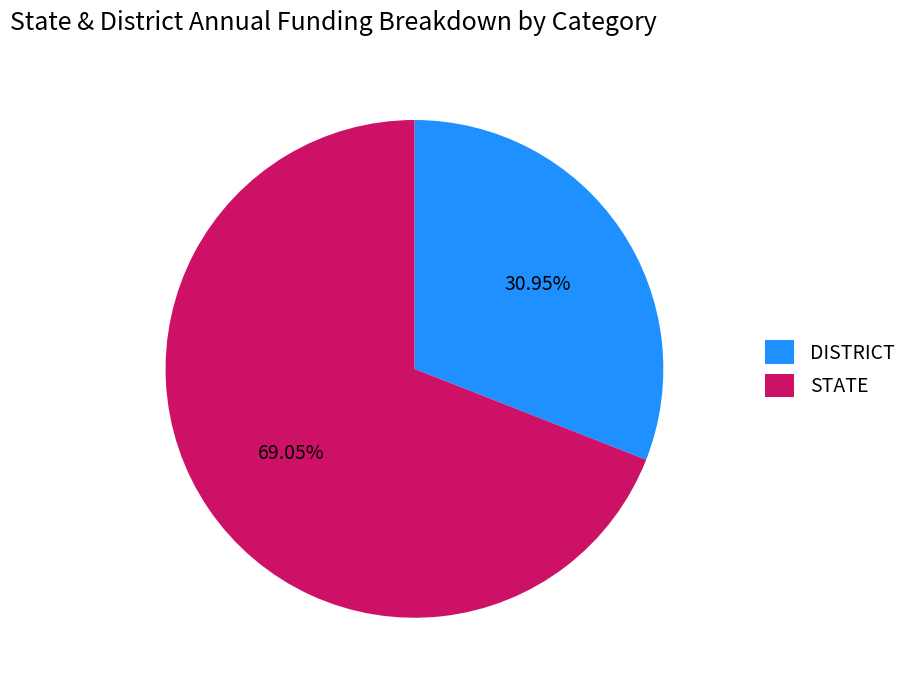

Which has a higher value, DISTRICT or STATE?

STATE